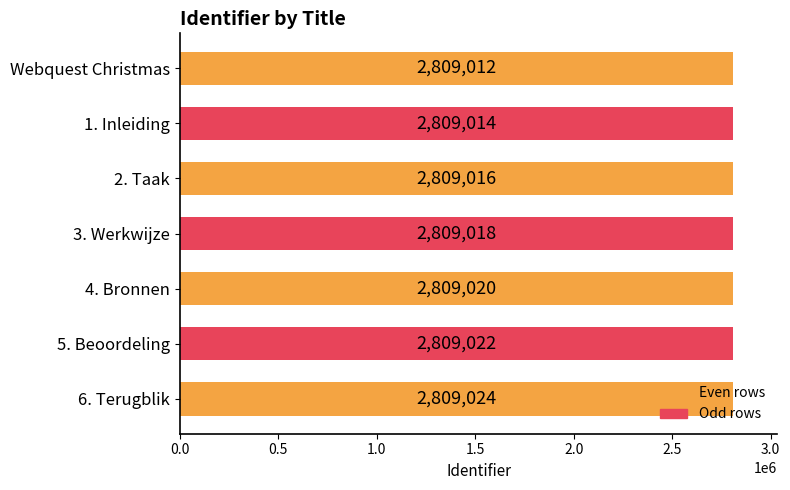

What is the value of the 5th bar from the top?

2809020